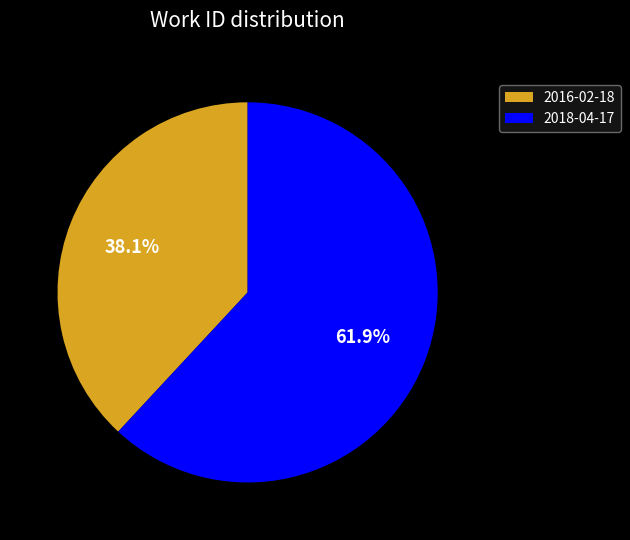

To the nearest percent, what is the difference between the largest and smallest slice percentages?

24%